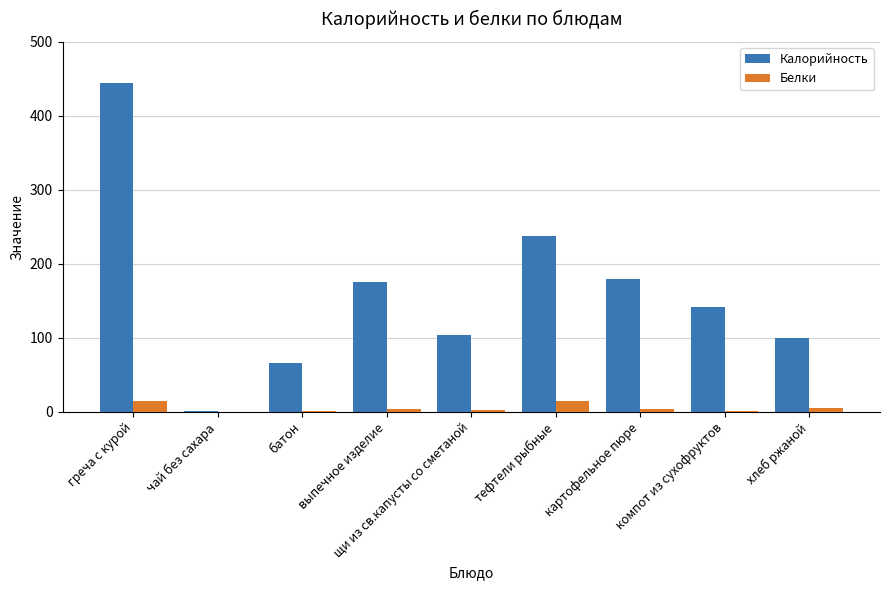

Which series changed the most between тефтели рыбные and хлеб ржаной?

Калорийность